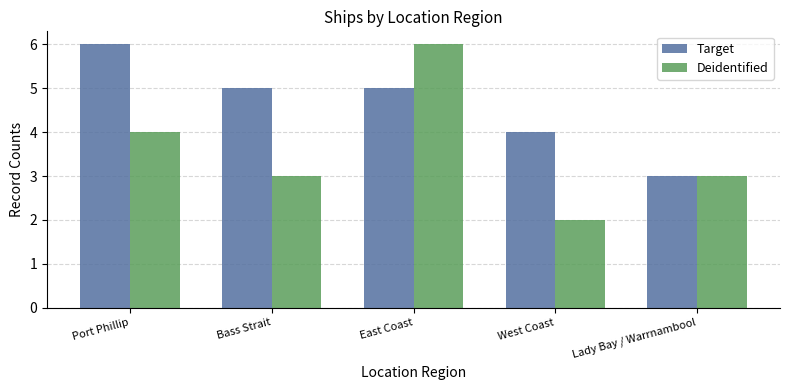

Reading left to right, transcribe all the data shown in this chart.

Target: Port Phillip=6	Bass Strait=5	East Coast=5	West Coast=4	Lady Bay / Warrnambool=3
Deidentified: Port Phillip=4	Bass Strait=3	East Coast=6	West Coast=2	Lady Bay / Warrnambool=3